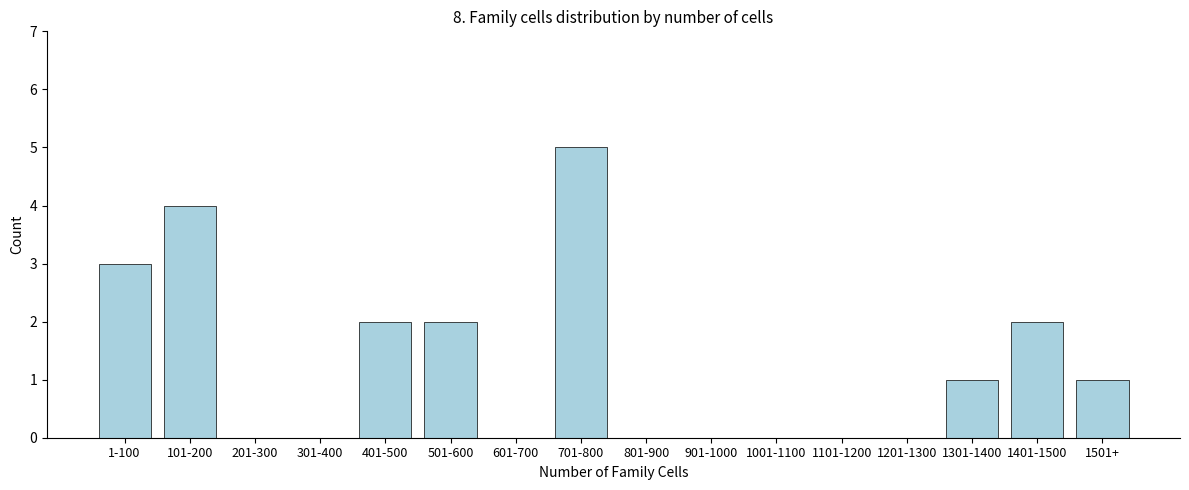

Reading left to right, list all the values displayed in this chart.

1-100=3	101-200=4	201-300=0	301-400=0	401-500=2	501-600=2	601-700=0	701-800=5	801-900=0	901-1000=0	1001-1100=0	1101-1200=0	1201-1300=0	1301-1400=1	1401-1500=2	1501+=1